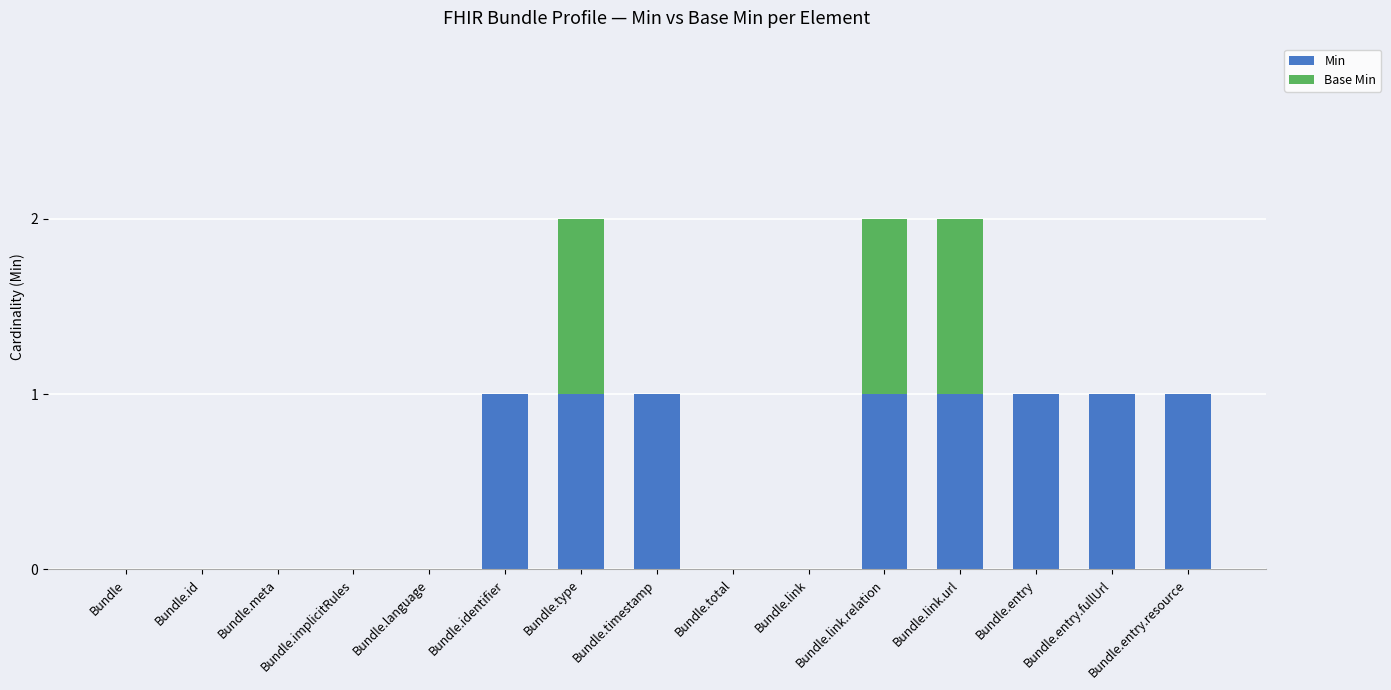

How many data points does each series have?

15